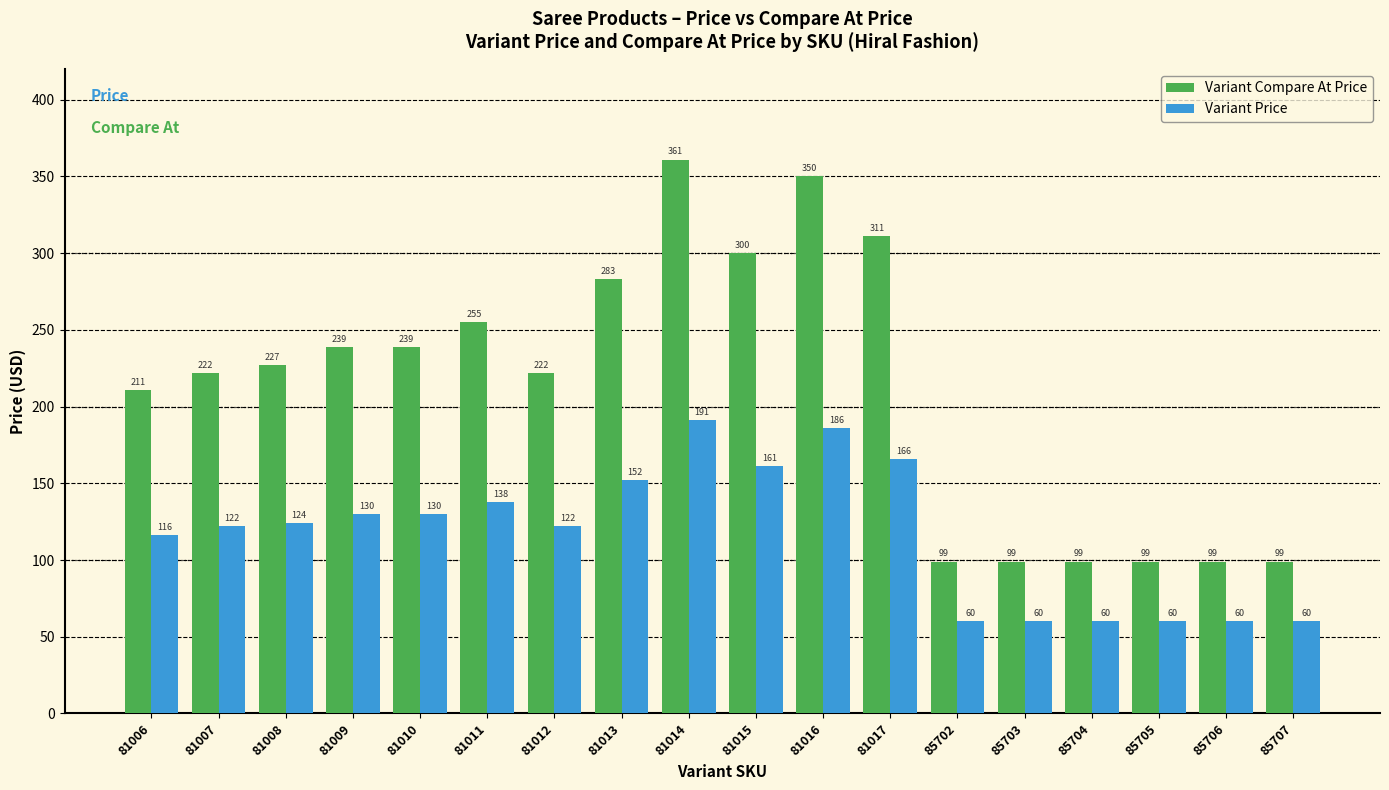

How many bars are there in each group?

2